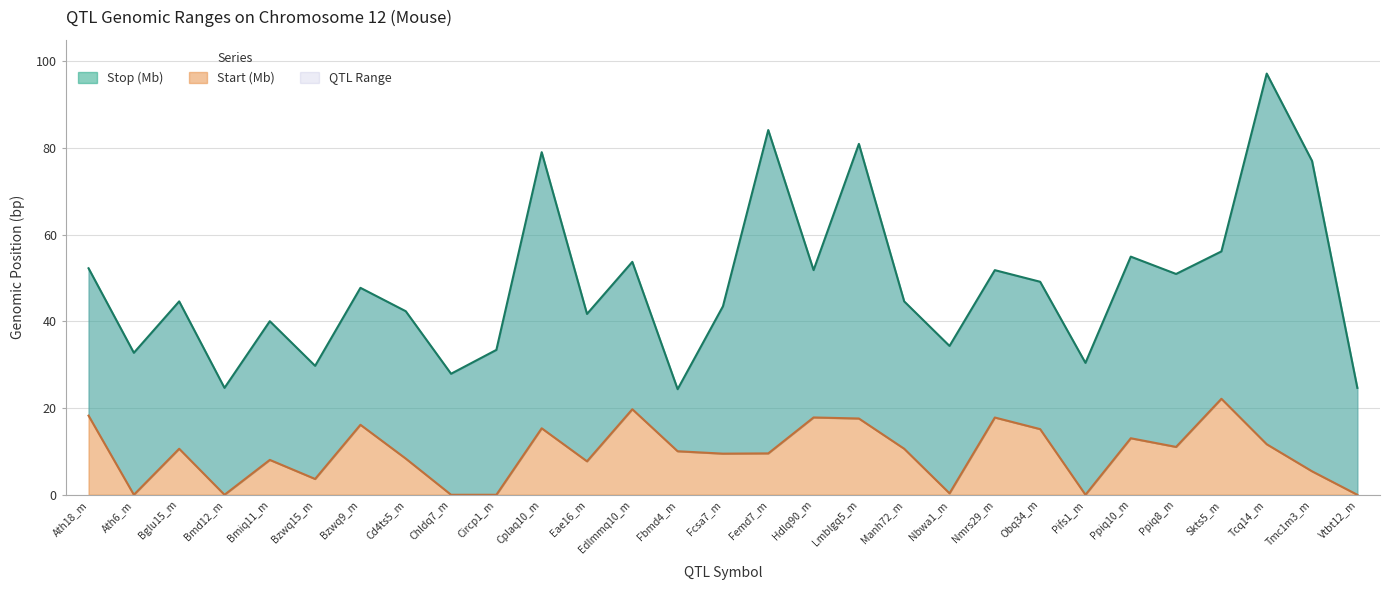

At which label does Stop (Mb) first exceed 44?

Ath18_m